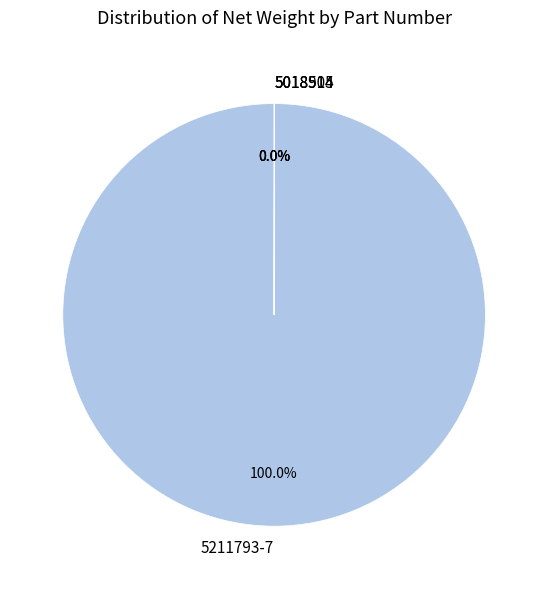

To the nearest percent, what is the difference between the largest and smallest slice percentages?

100%